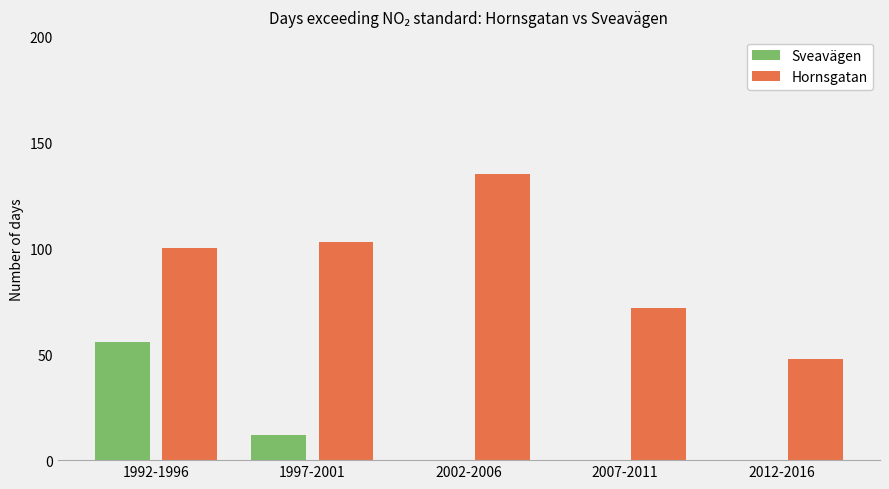

At which label is Sveavägen closest to 28?

1997-2001